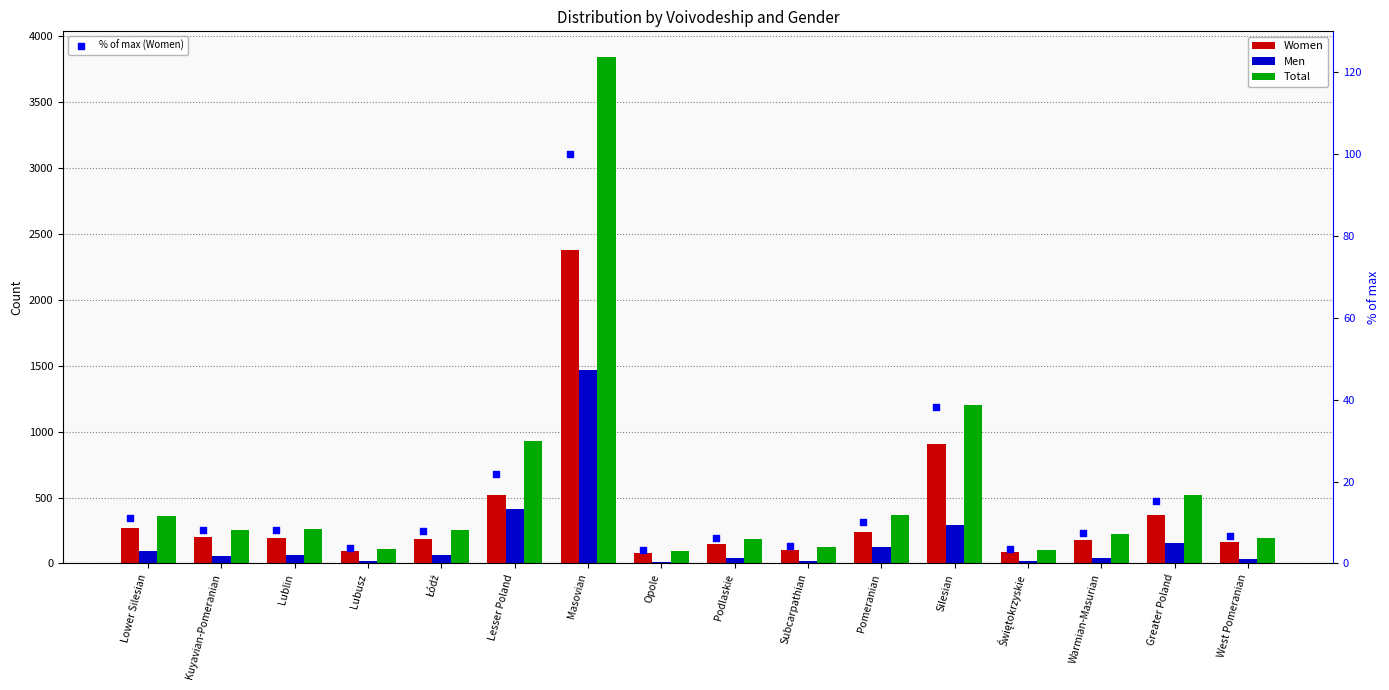

Which series has the largest Y range (max minus min)?

Total